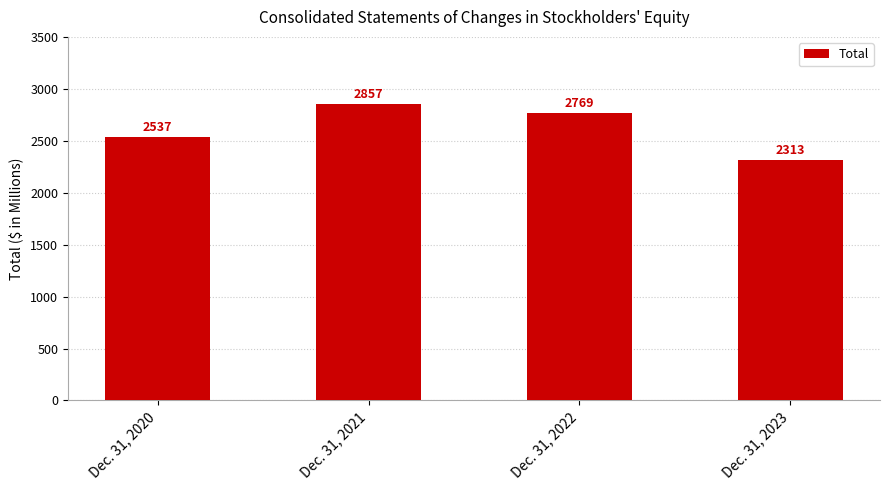

What is the difference between the maximum and minimum values?

544